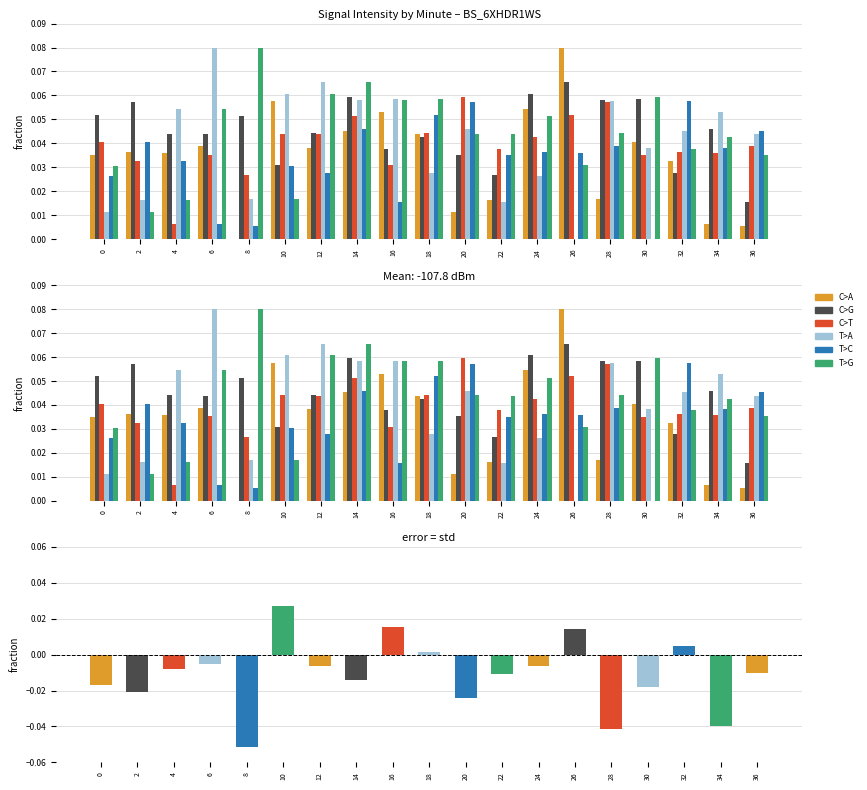

True or false: C>T has a value of 0.0 at 18.

False